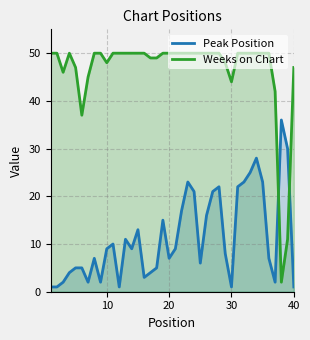

List the series in order of their overall mean, lowest first.

Peak Position, Weeks on Chart